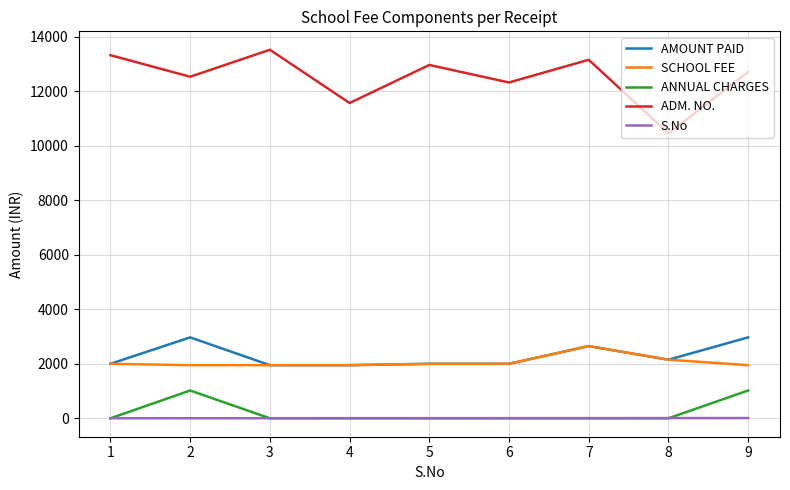

True or false: ANNUAL CHARGES and AMOUNT PAID cross at least once.

False